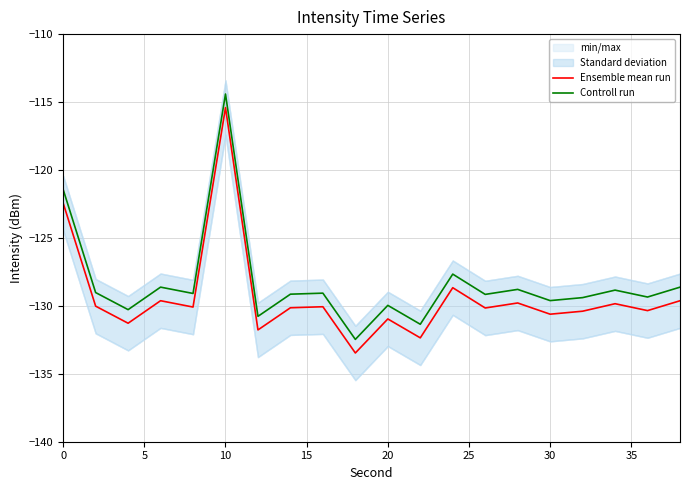

At which label does Ensemble mean run reach its peak?

10